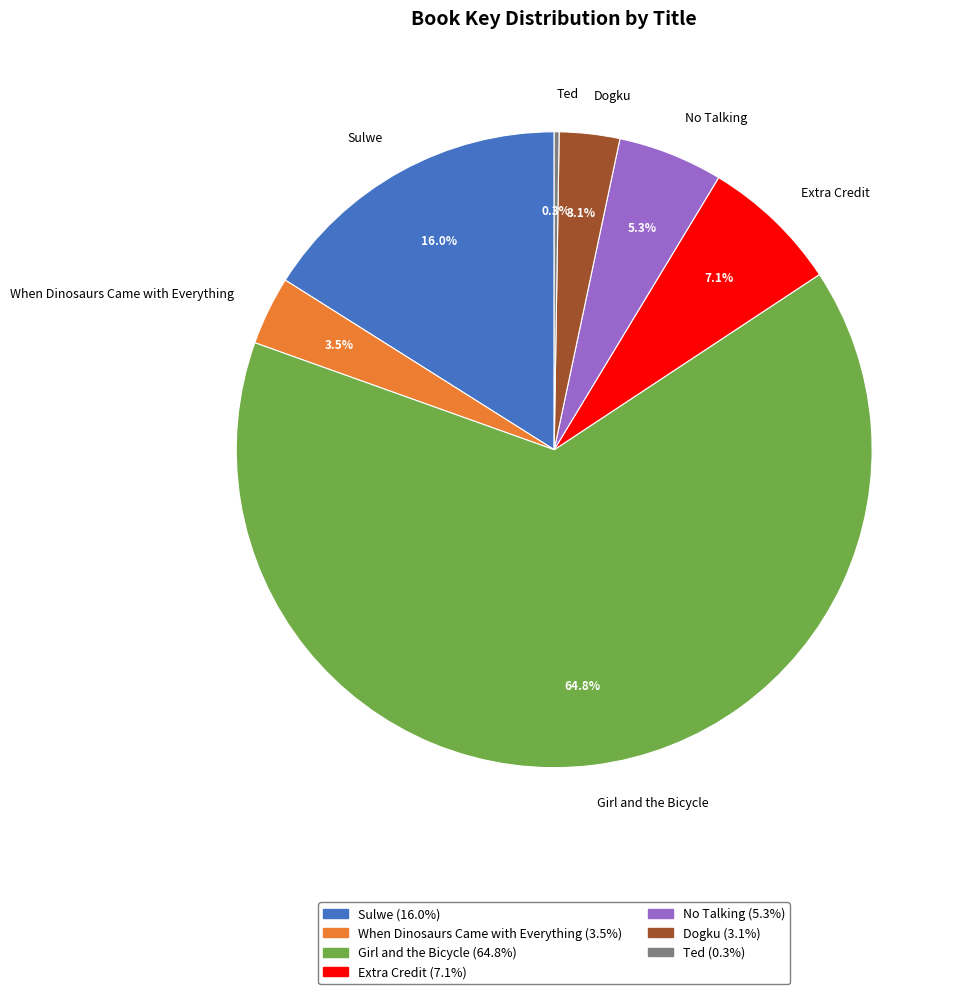

Is it true that Girl and the Bicycle is 65% of the pie?

True